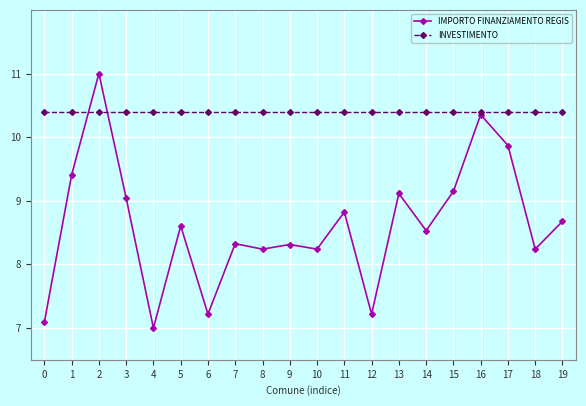

What is the spread (max minus min) of values at 5?

1.8